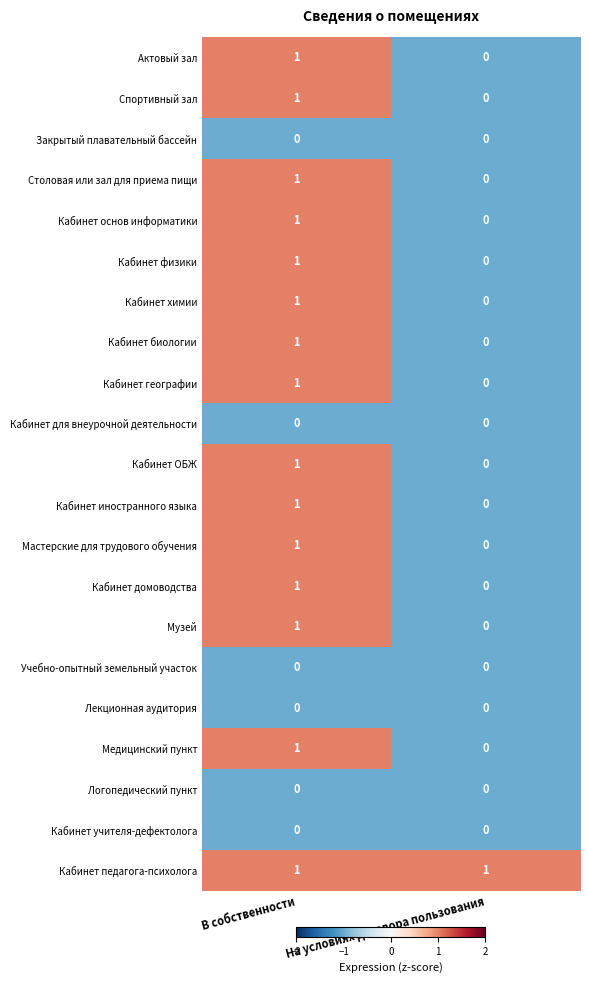

List the labels in order of Кабинет ОБЖ value, largest first.

В собственности, На условиях договора пользования